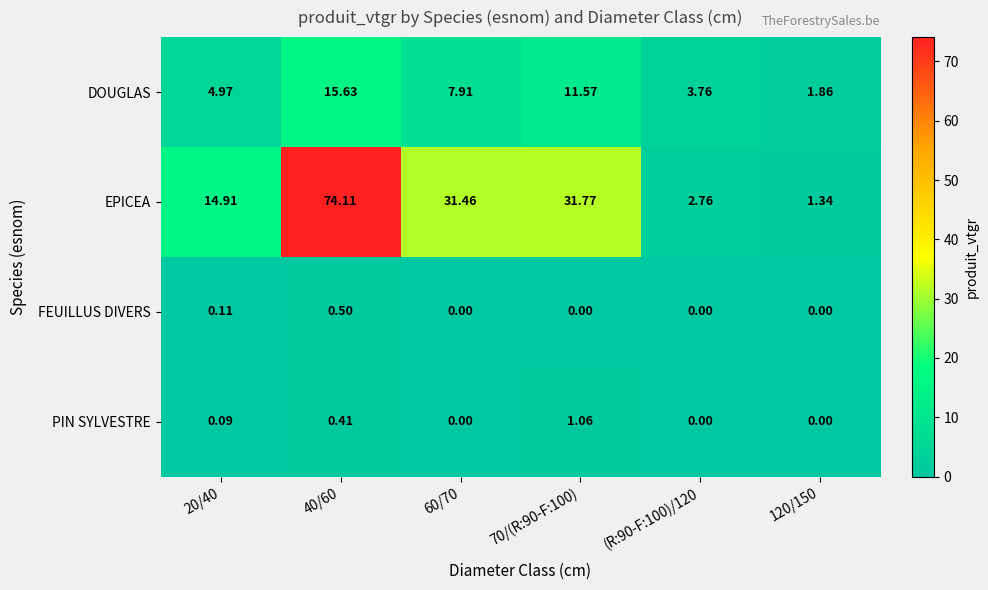

Between (R:90-F:100)/120 and 120/150, which series saw the biggest shift?

DOUGLAS